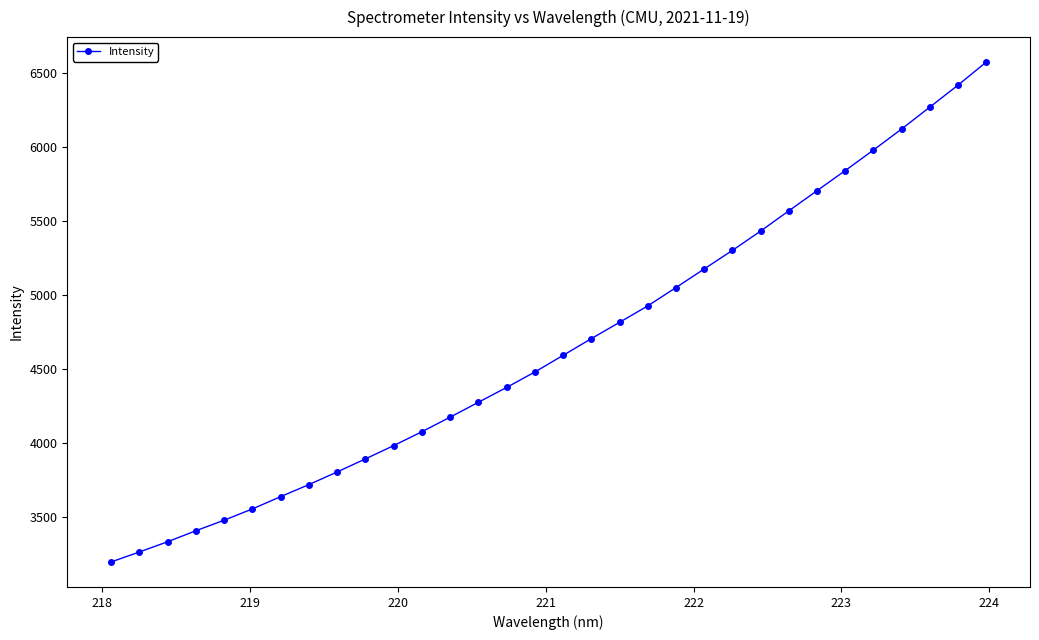

What is the maximum value shown in the chart?

6573.0